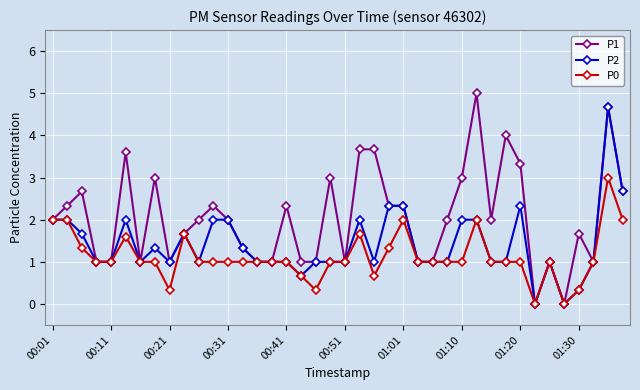

What is the difference between the maximum and minimum values in the P0 series?

3.0